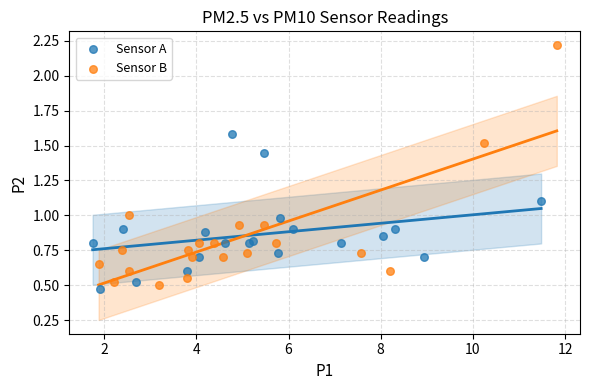

Which series has the widest spread of Y values?

Sensor B